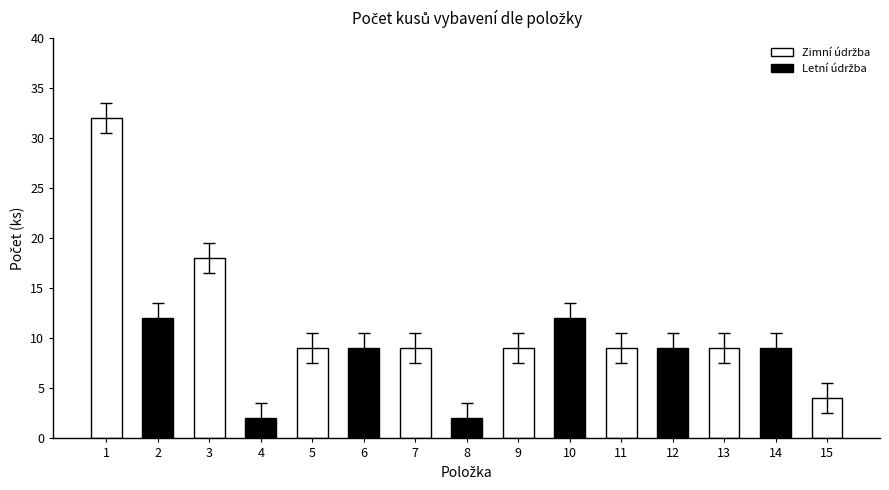

What is the value of the 2nd bar from the left?

12